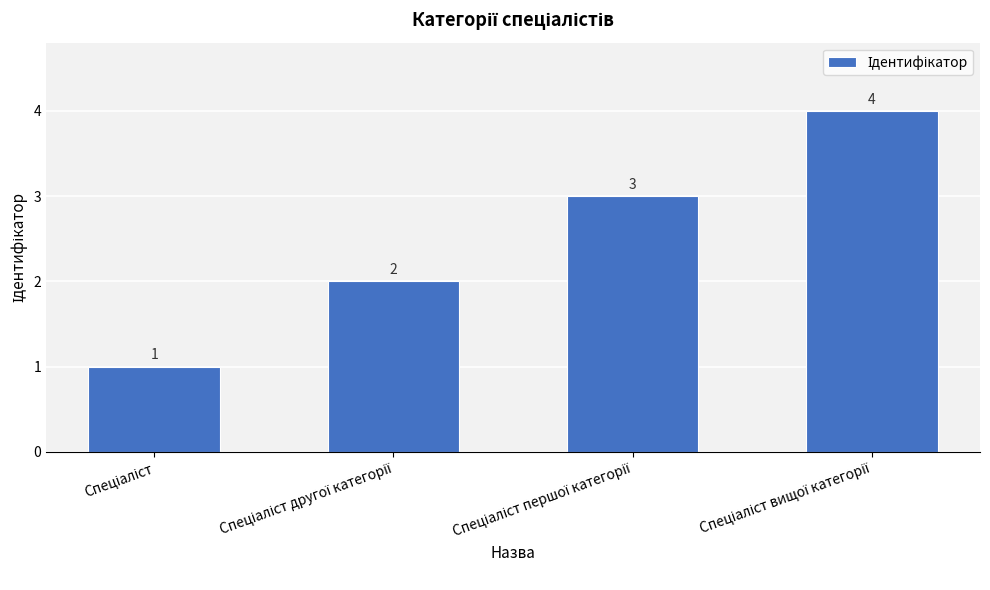

What is the difference between the maximum and minimum values?

3